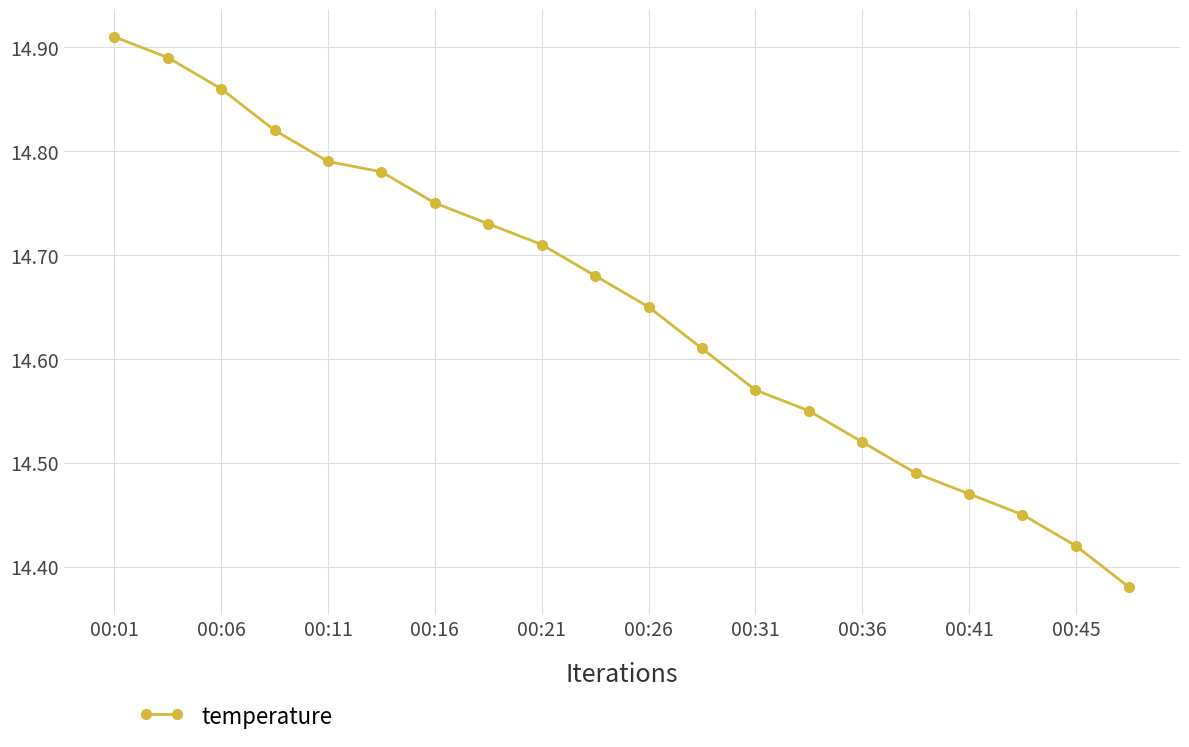

What is the difference between the maximum and minimum values?

0.5